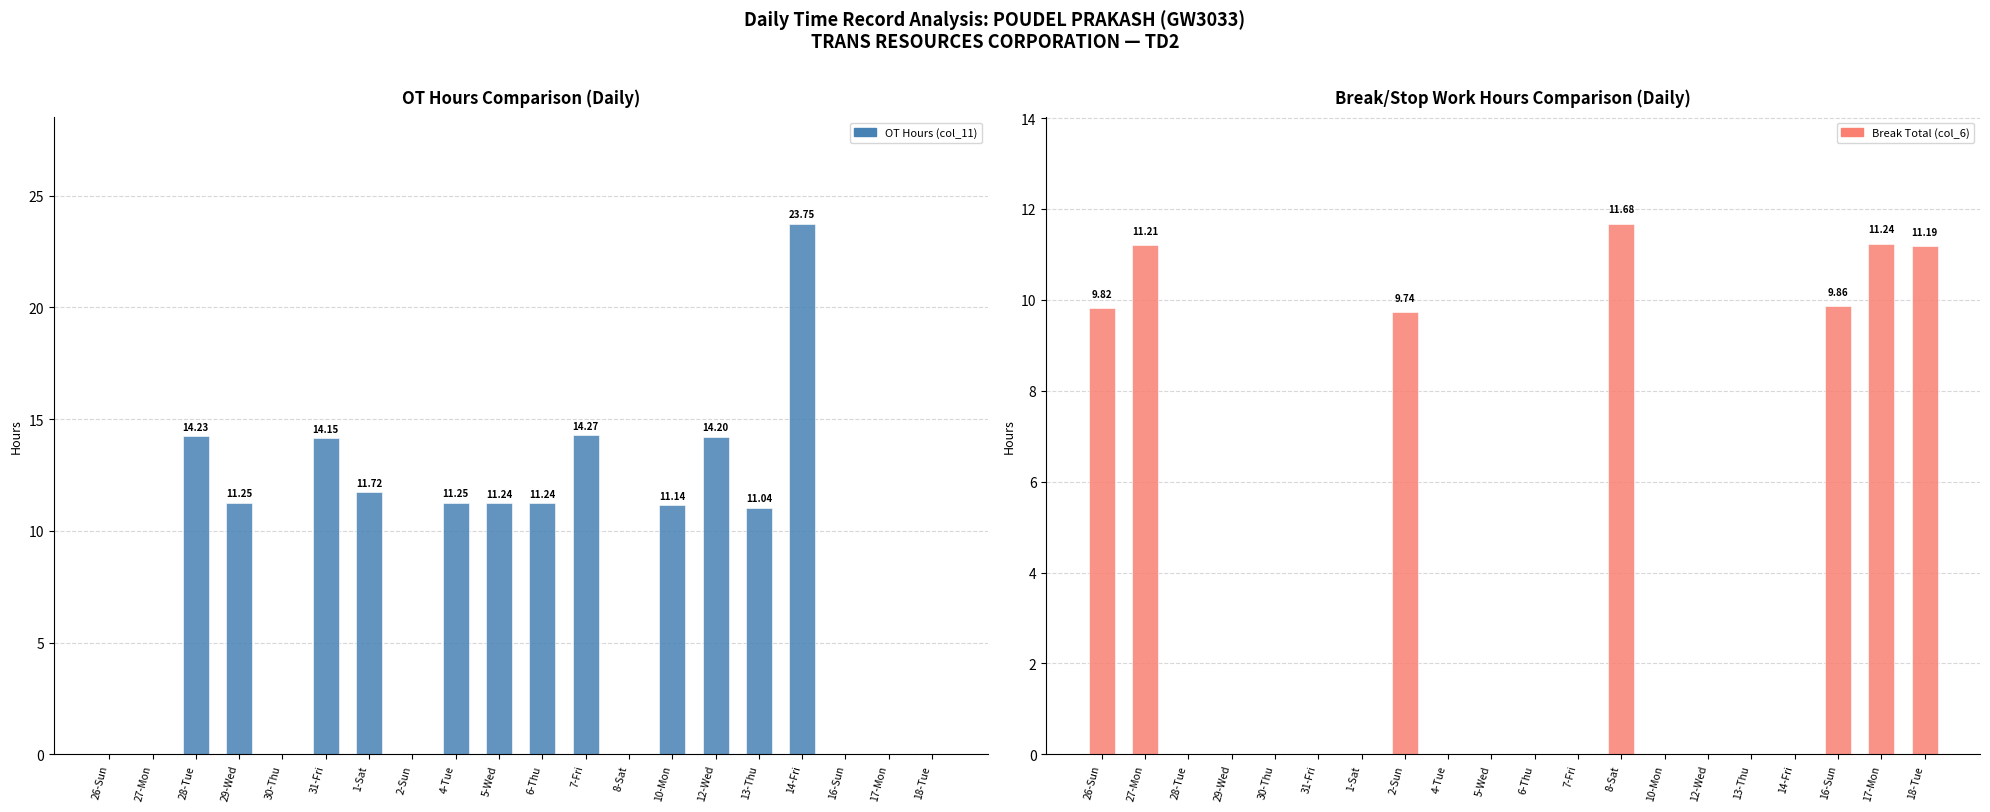

What is the difference between the OT Hours (col_11) values at 7-Fri and 31-Fri?

0.1